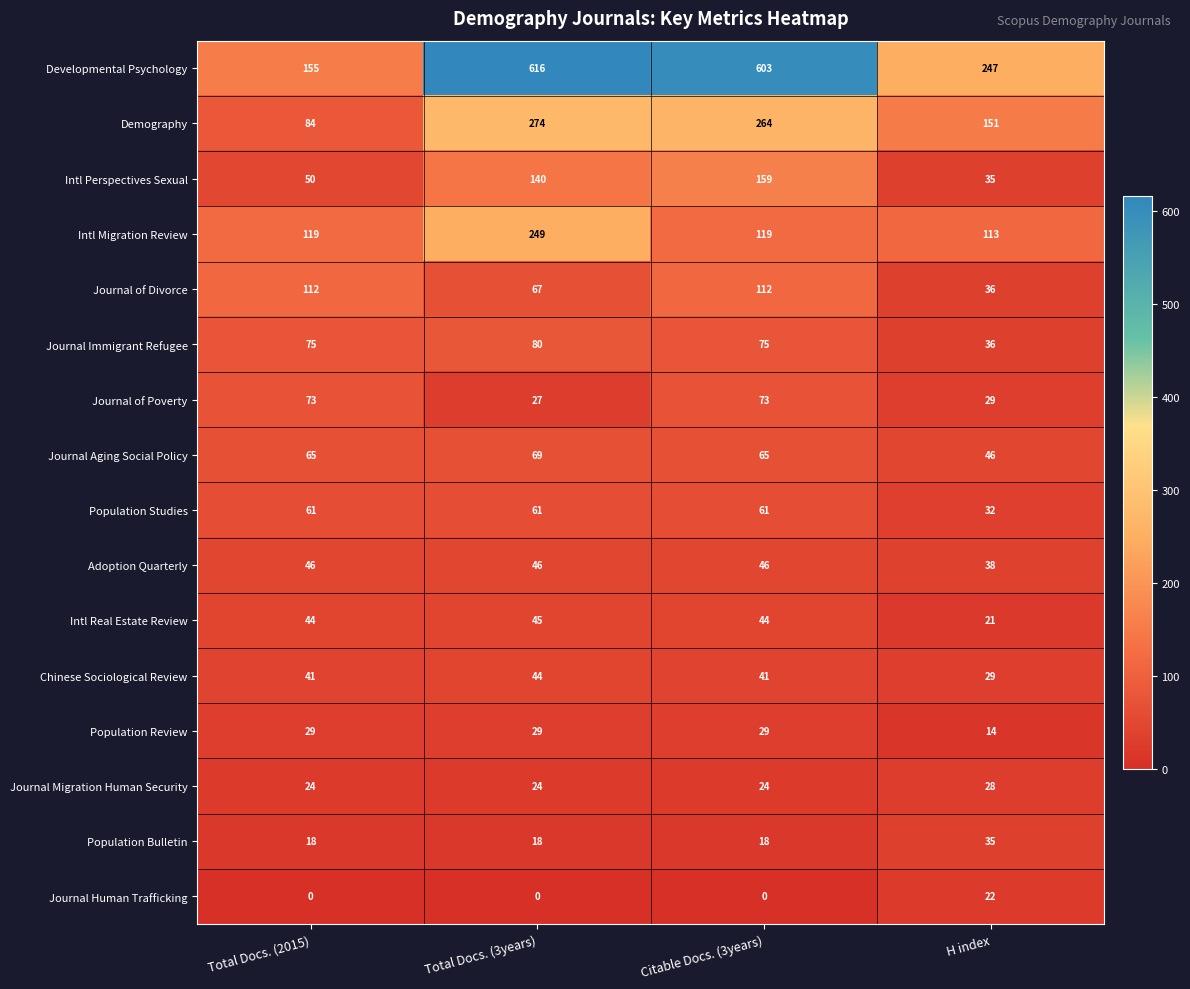

Rank the series by their maximum value, from lowest to highest.

Journal Human Trafficking, Journal Migration Human Security, Population Review, Population Bulletin, Chinese Sociological Review, Intl Real Estate Review, Adoption Quarterly, Population Studies, Journal Aging Social Policy, Journal of Poverty, Journal Immigrant Refugee, Journal of Divorce, Intl Perspectives Sexual, Intl Migration Review, Demography, Developmental Psychology